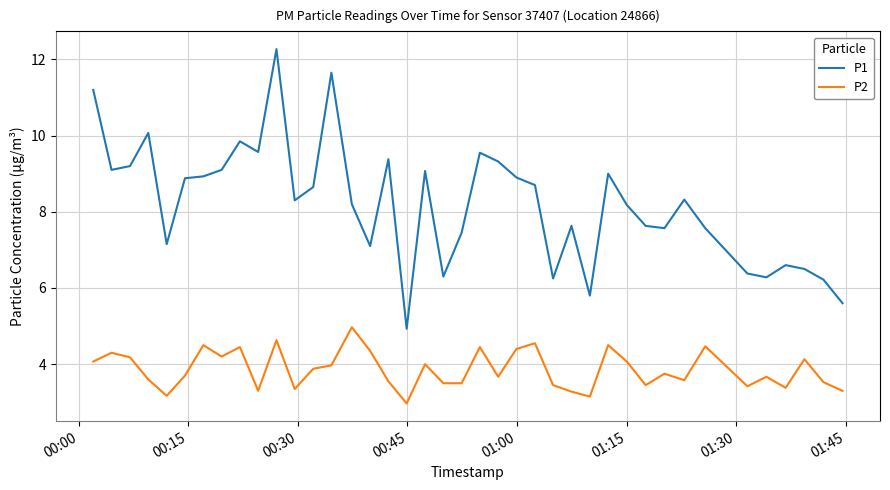

How many lines are shown in the chart?

2